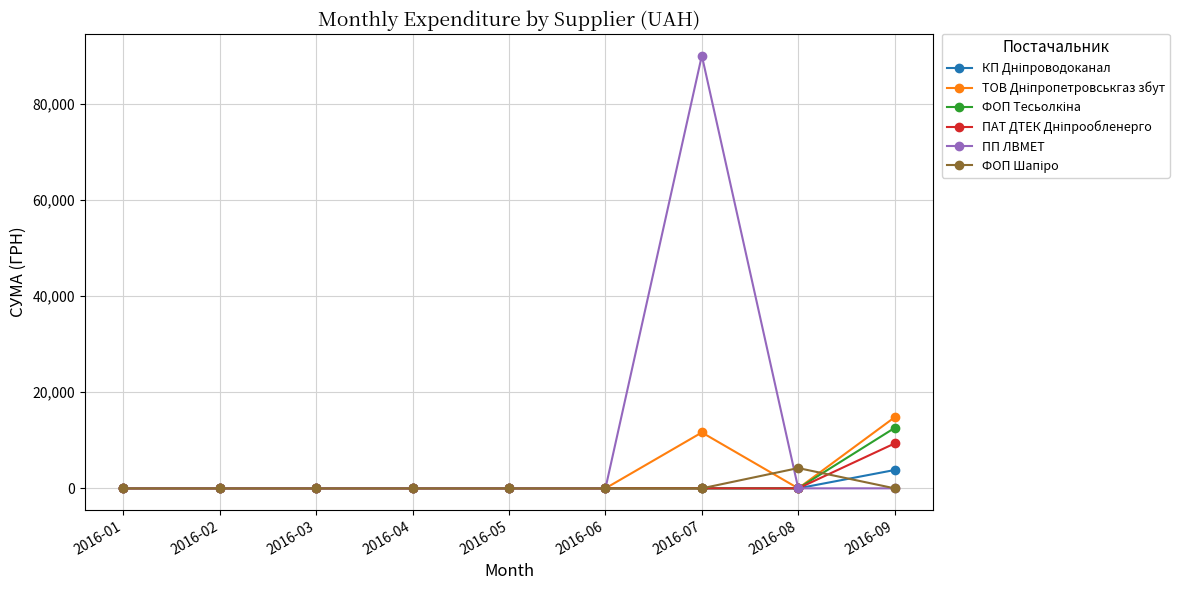

Which series has the largest total across all categories?

ПП ЛВМЕТ